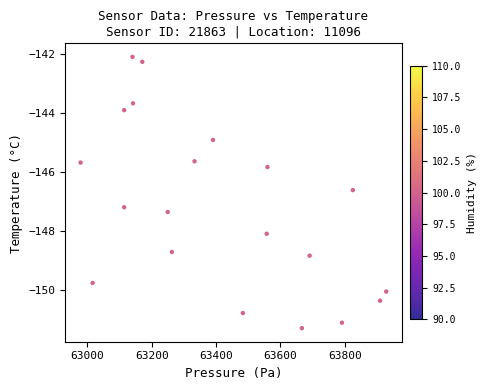

What is the range of X values (max minus min)?

949.3